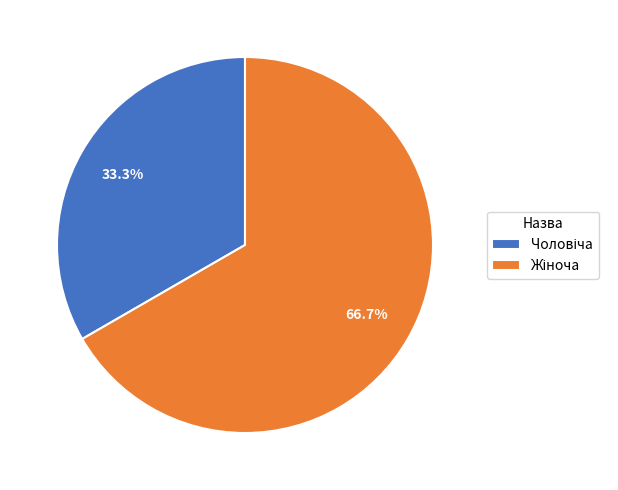

To the nearest percent, what is the average slice percentage?

50%